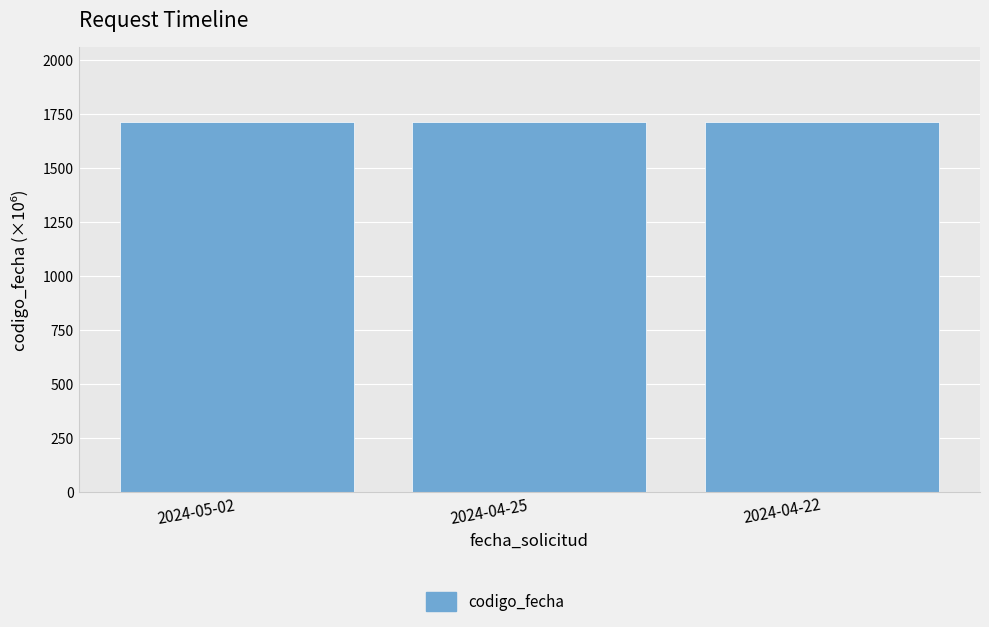

What is the sum of the values at 2024-04-25 and 2024-04-22?

3428.1